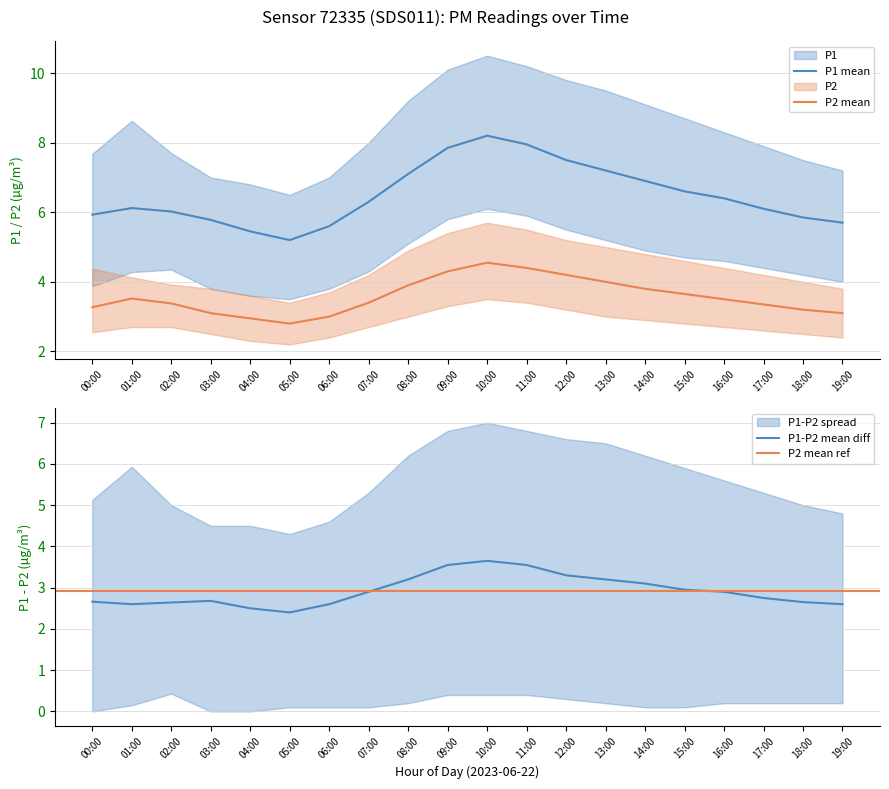

Reading left to right, transcribe all the data shown in this chart.

P1: 5.9	6.1	6.0	5.8	5.5	5.2	5.6	6.3	7.1	7.8	8.2	8.0	7.5	7.2	6.9	6.6	6.4	6.1	5.8	5.7
P1_upper: 7.7	8.6	7.7	7.0	6.8	6.5	7.0	8.0	9.2	10.1	10.5	10.2	9.8	9.5	9.1	8.7	8.3	7.9	7.5	7.2
P1_lower: 3.9	4.3	4.3	3.8	3.6	3.5	3.8	4.3	5.1	5.8	6.1	5.9	5.5	5.2	4.9	4.7	4.6	4.4	4.2	4.0
P2: 3.3	3.5	3.4	3.1	3.0	2.8	3.0	3.4	3.9	4.3	4.5	4.4	4.2	4.0	3.8	3.6	3.5	3.4	3.2	3.1
P2_upper: 4.4	4.1	3.9	3.8	3.6	3.4	3.7	4.2	4.9	5.4	5.7	5.5	5.2	5.0	4.8	4.6	4.4	4.2	4.0	3.8
P2_lower: 2.5	2.7	2.7	2.5	2.3	2.2	2.4	2.7	3.0	3.3	3.5	3.4	3.2	3.0	2.9	2.8	2.7	2.6	2.5	2.4